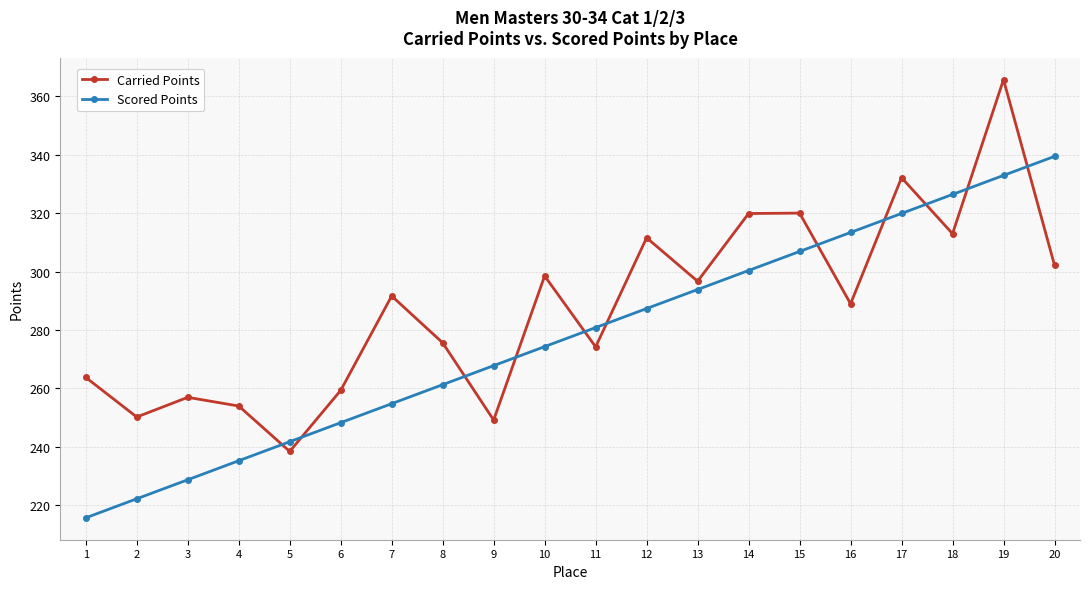

True or false: Scored Points has more than 2 points higher than both neighbors.

False